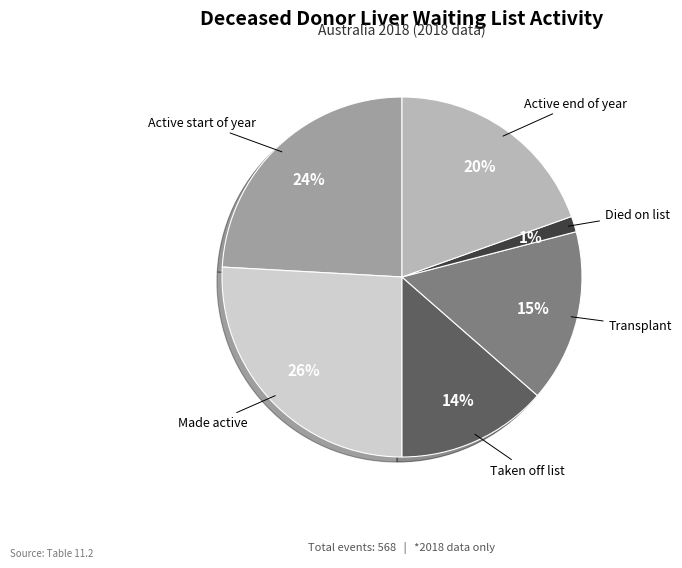

Rank the categories by value from lowest to highest.

Died on list, Taken off list, Transplant, Active end of year, Active start of year, Made active